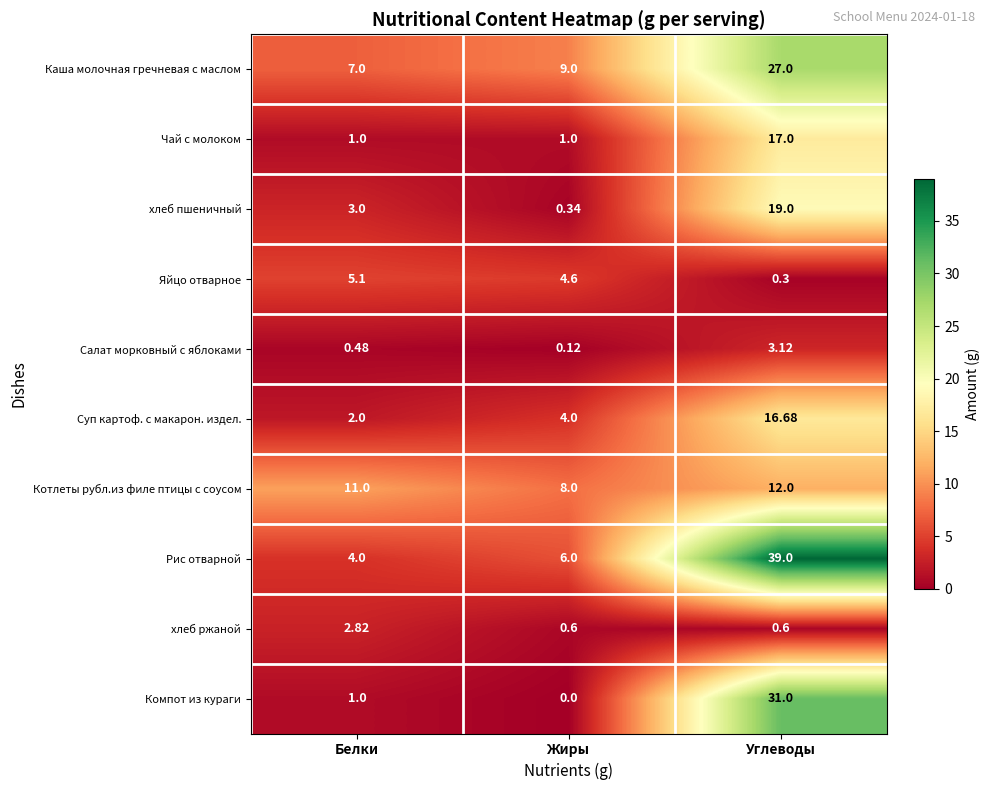

Which category has the highest value across all series?

Углеводы